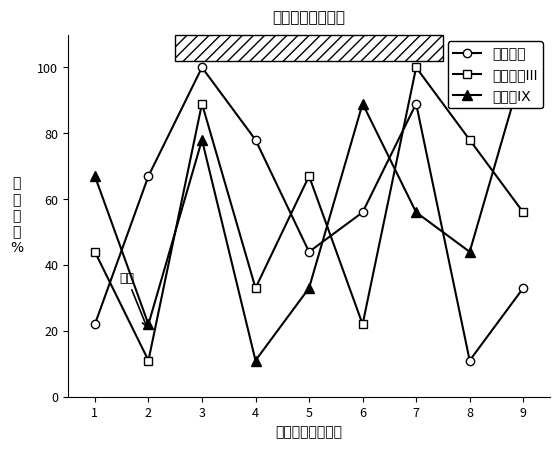

How many interior local valleys does the アセトン series have?

2